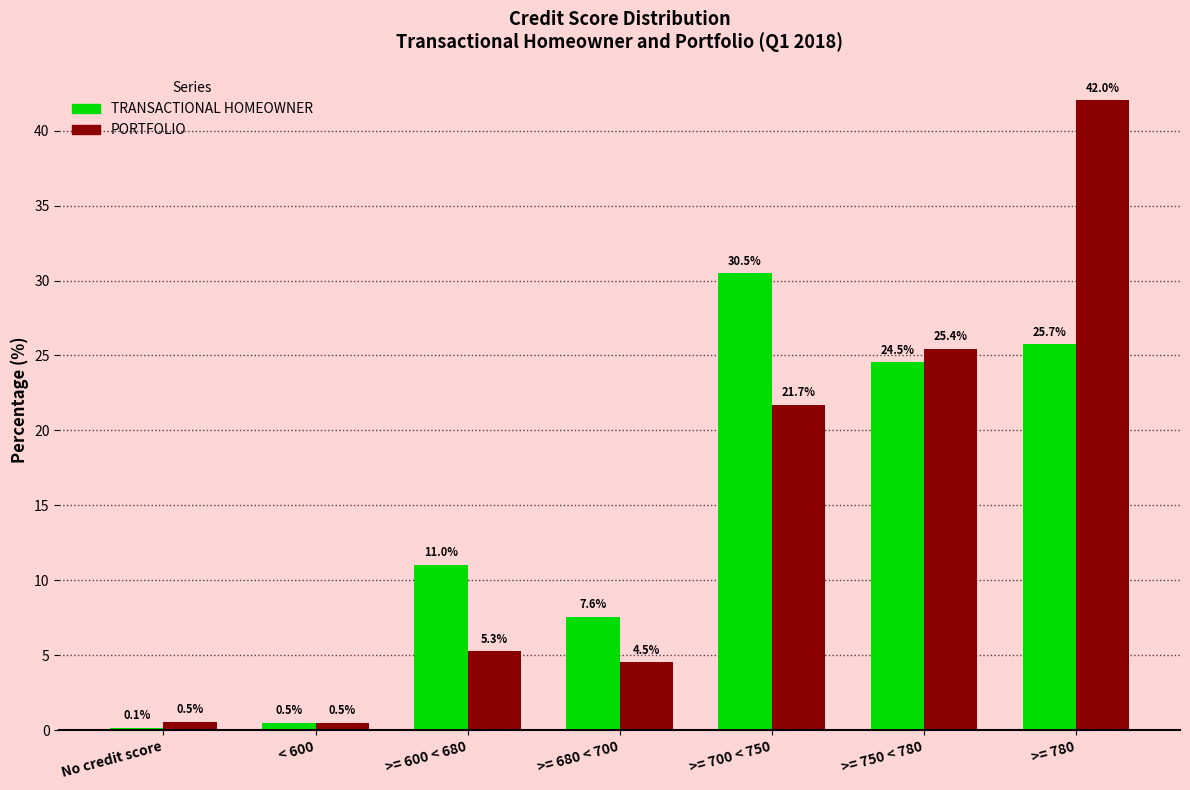

At which label does TRANSACTIONAL HOMEOWNER reach its minimum?

No credit score